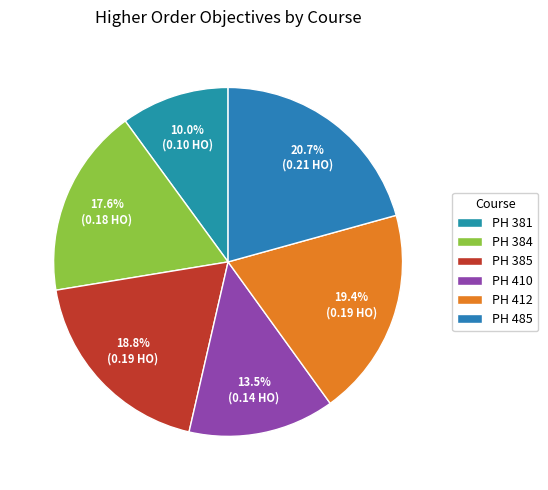

Is the sum of PH 385 and PH 410 greater than half?

No